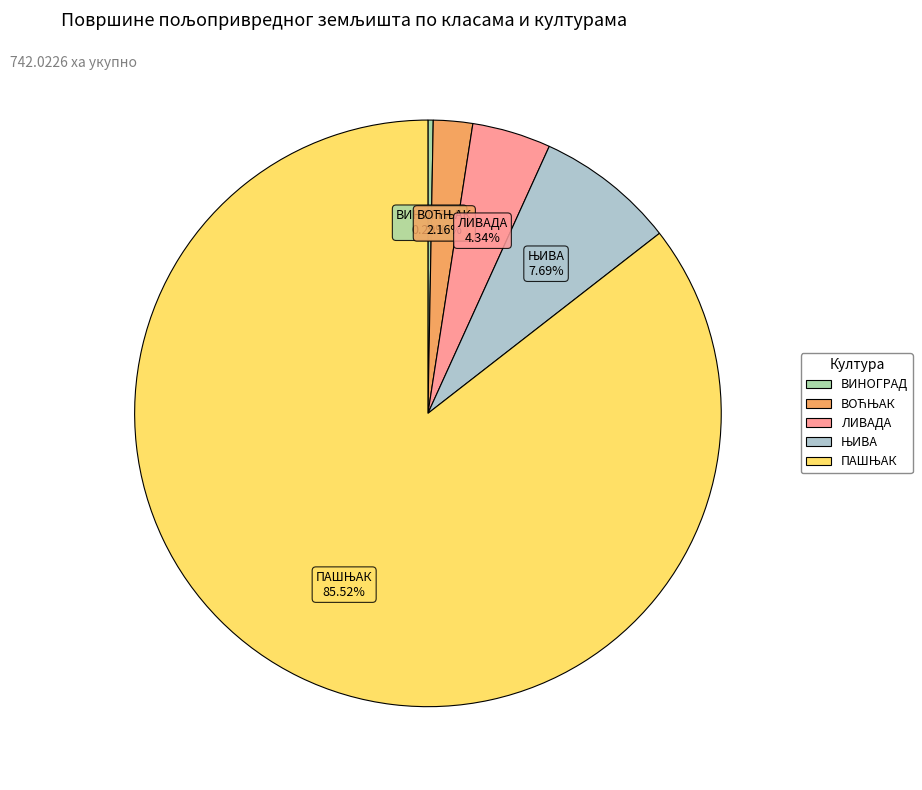

Combined, do ВИНОГРАД and ЛИВАДА account for over 50%?

No